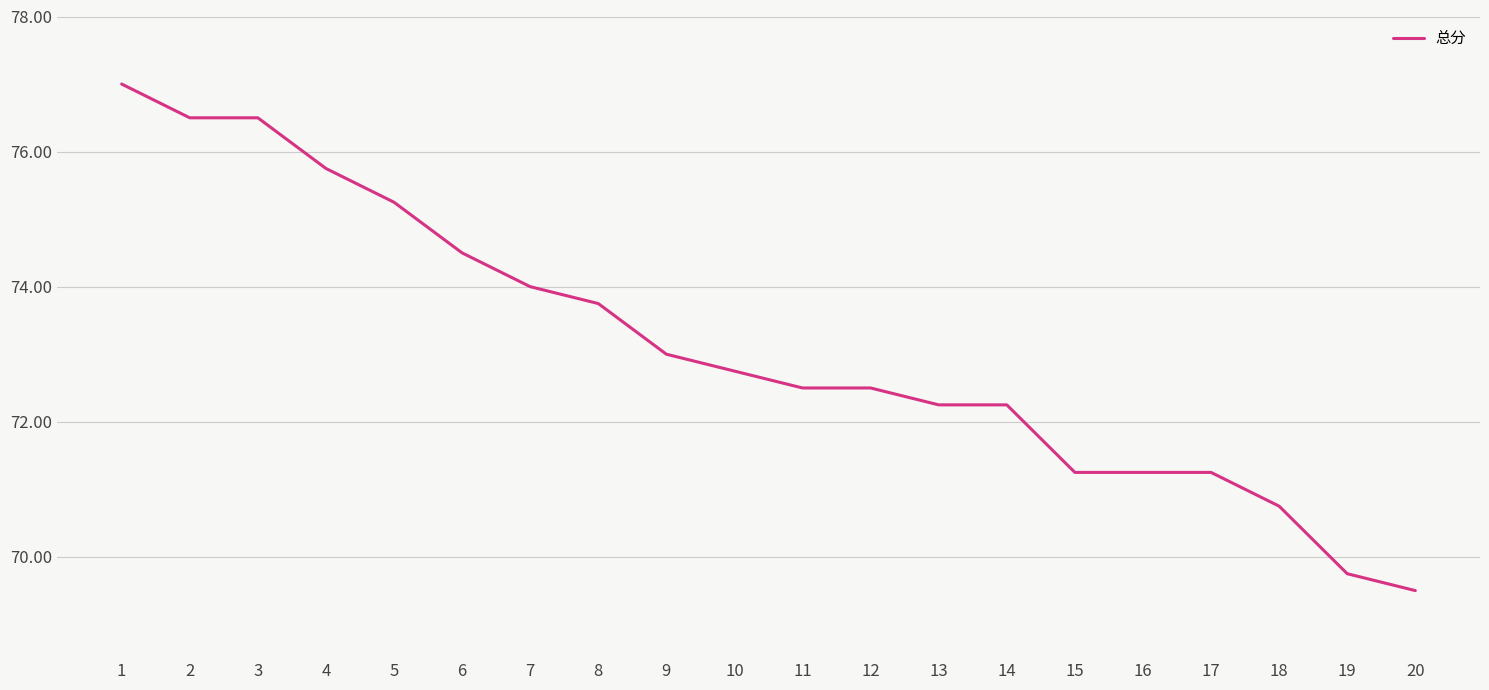

True or false: the data shows 120.0 at 5.

False